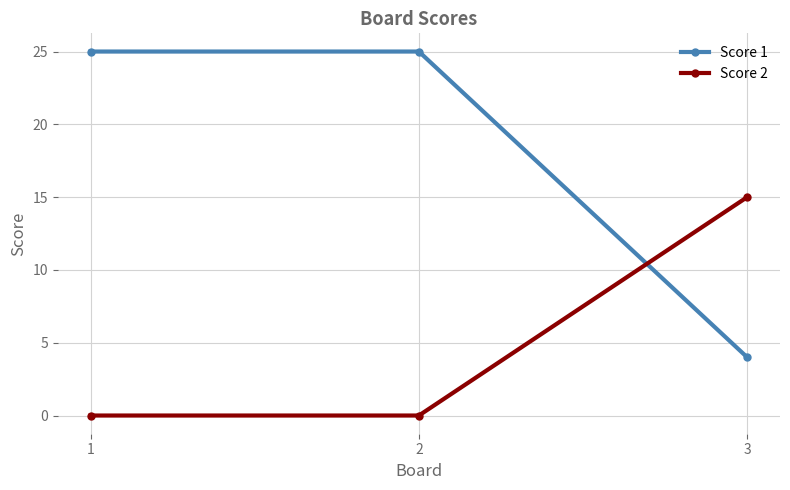

What are all the series names shown in the legend?

Score 1, Score 2